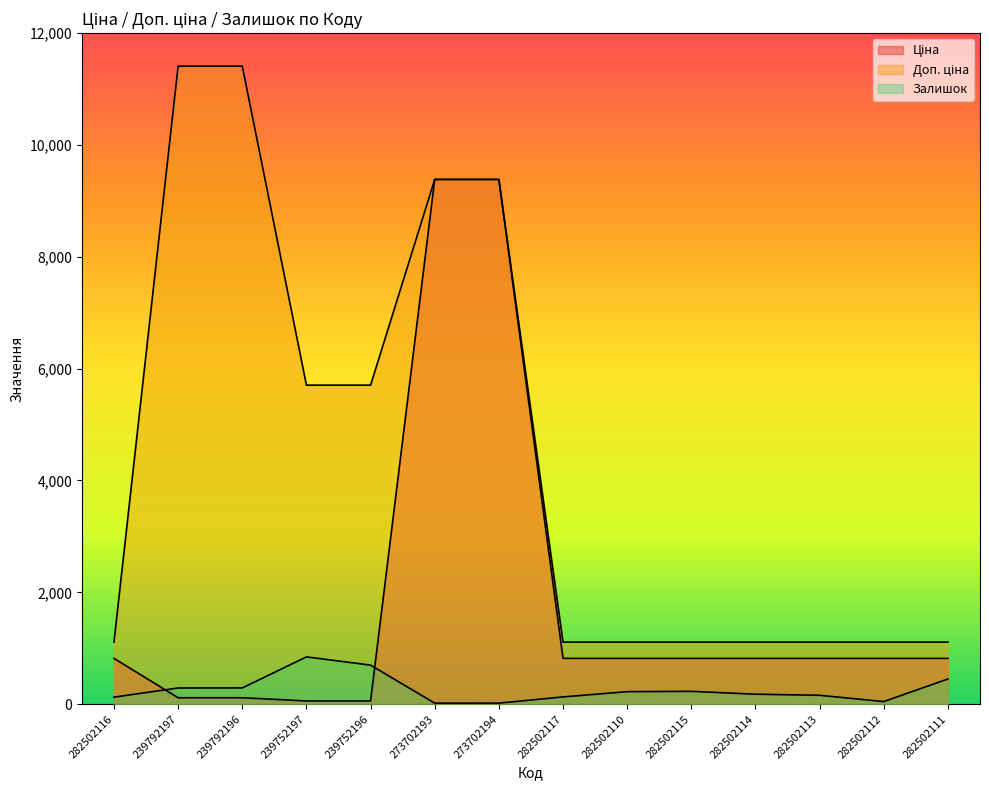

How many categories are shown in the chart?

14